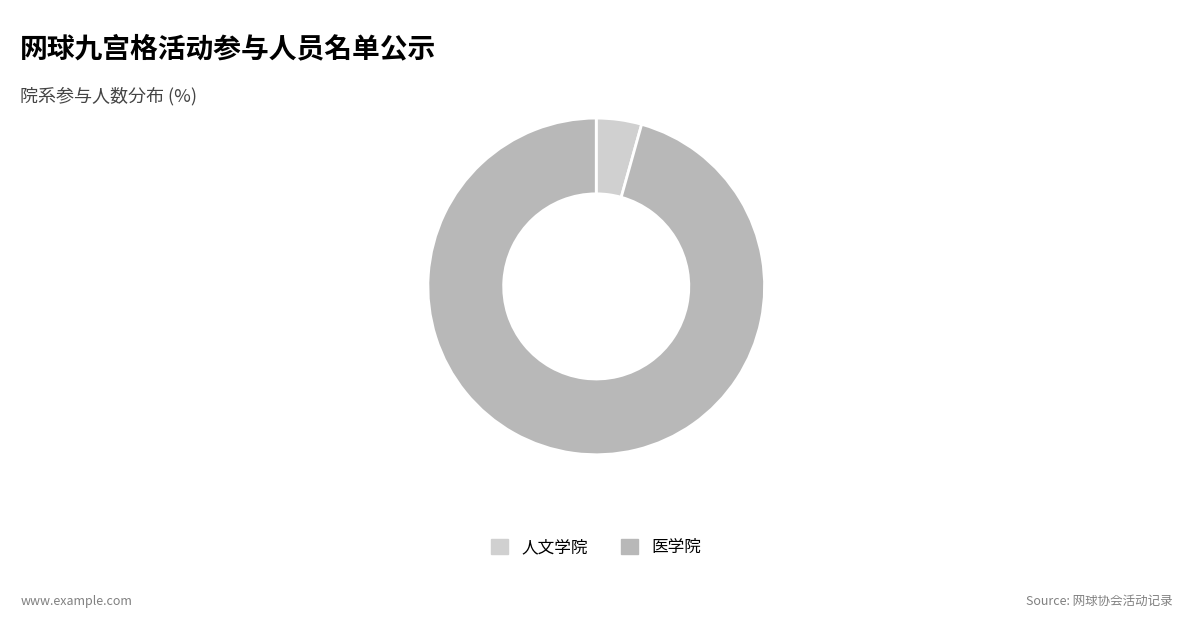

Which category has the smallest portion of the pie?

人文学院